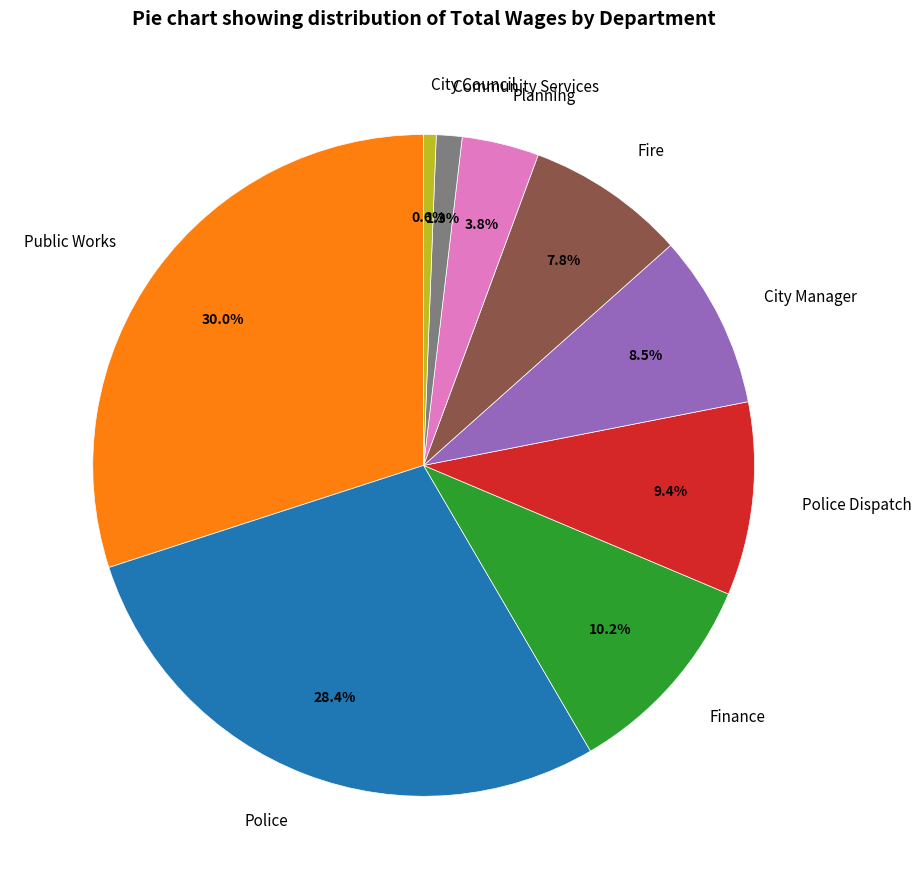

Combined, what portion of the pie is Fire and Police Dispatch?

17.2%